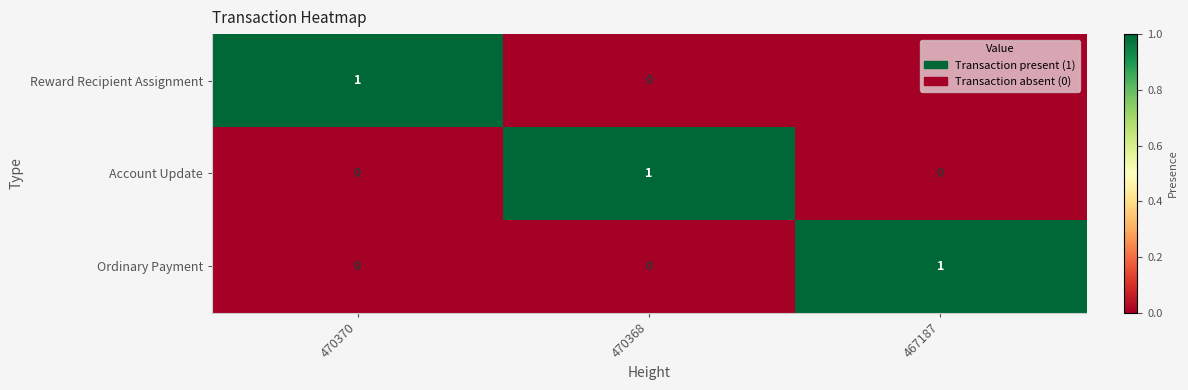

The value of Account Update at 467187 is 0. True or false?

True